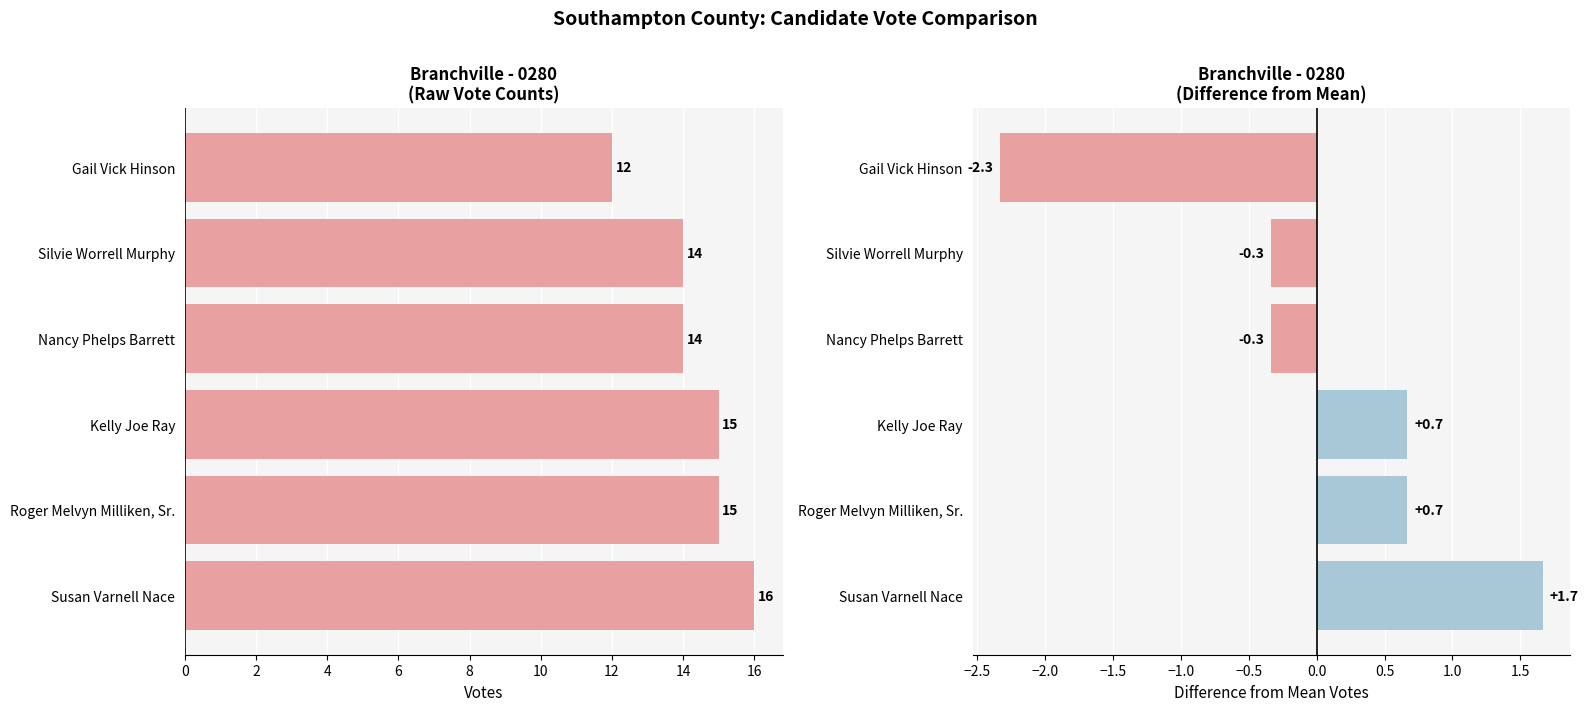

The Difference from Mean series shows 1.7 at Susan Varnell Nace. True or false?

True